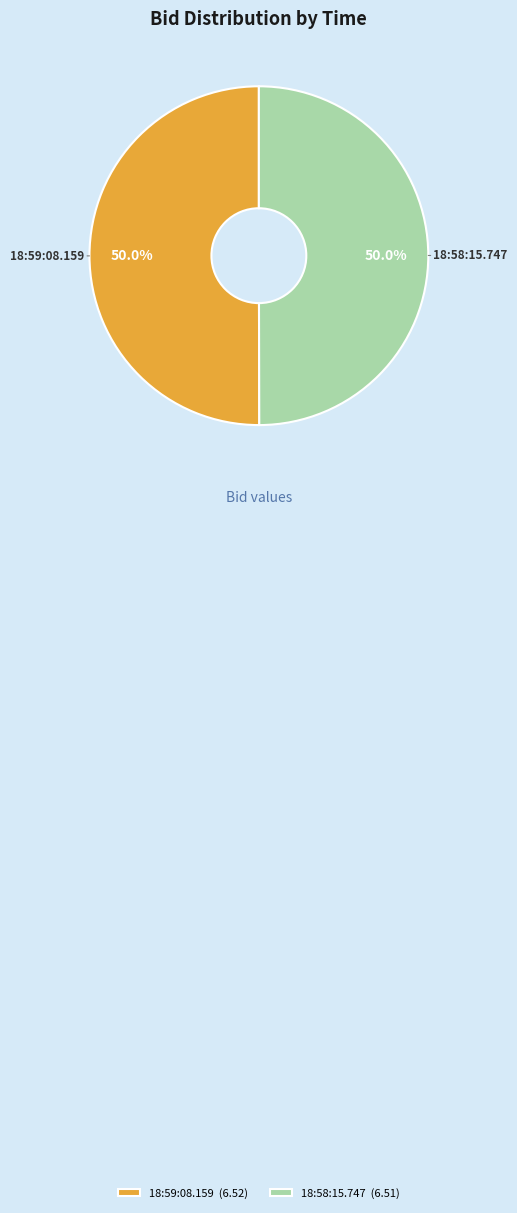

What percentage is NOT represented by 18:59:08.159?

50.0%